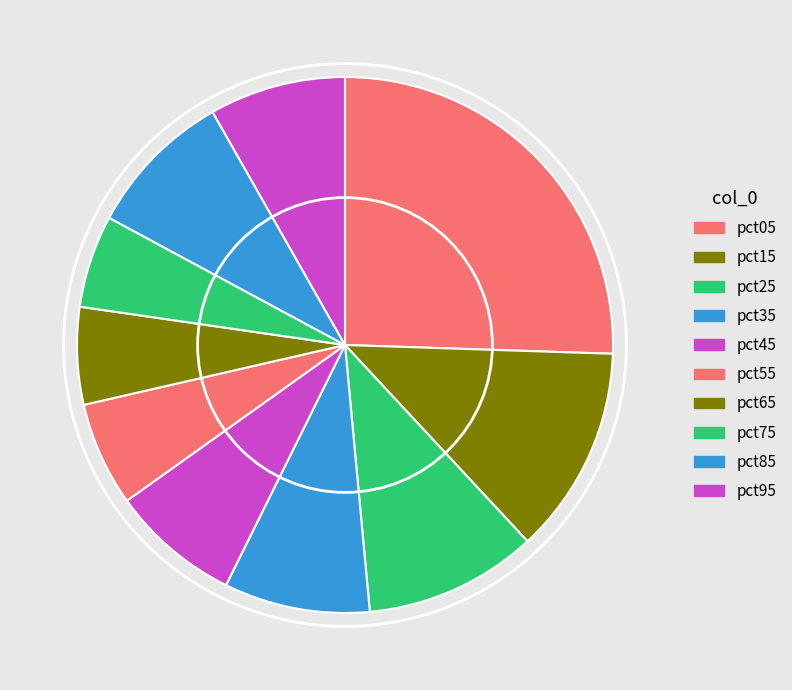

To the nearest percent, what is the difference between the pct15 and pct55 slice percentages?

6%